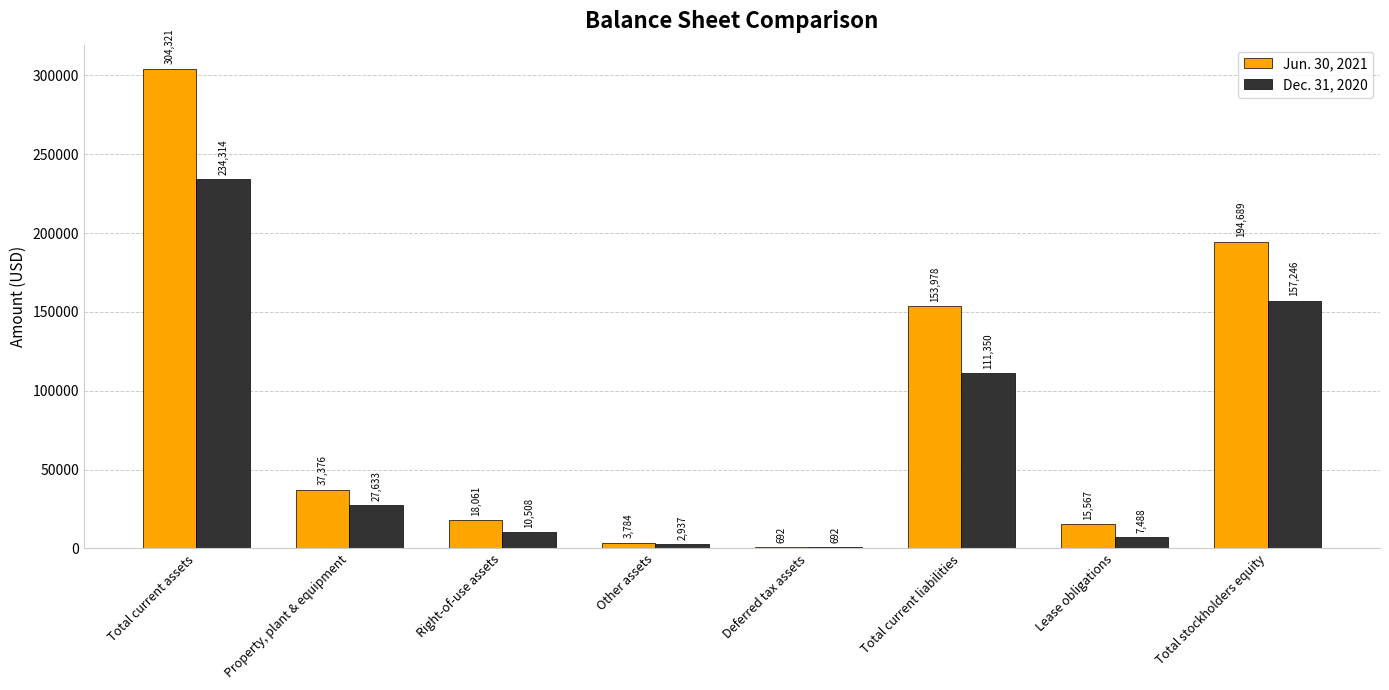

Where is Jun. 30, 2021 nearest to the value 152506?

Total current liabilities